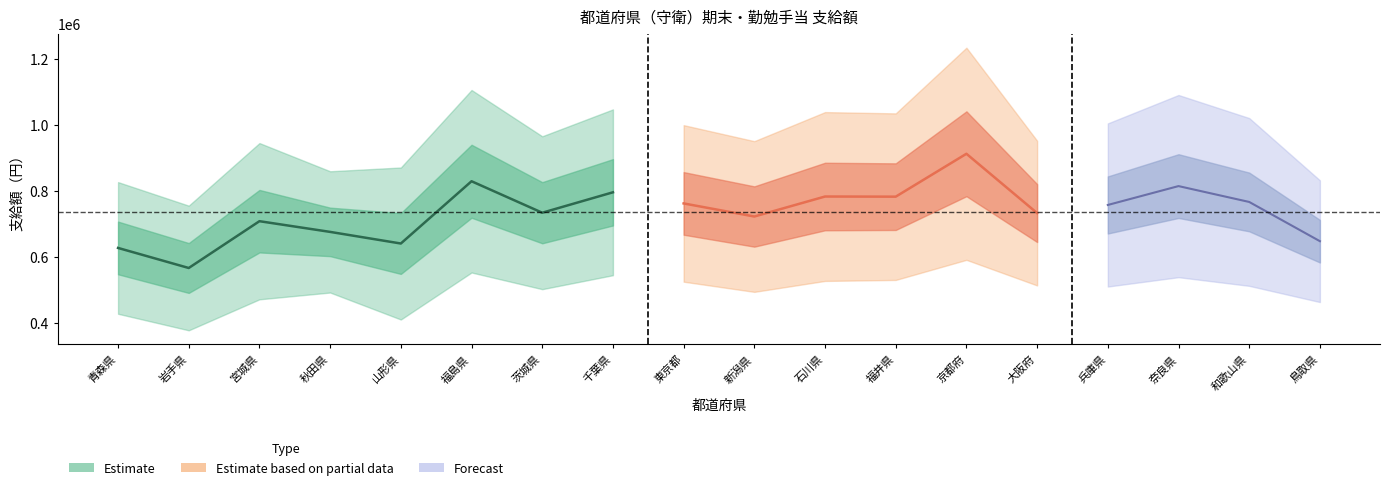

What is the minimum value shown in the chart?

377400